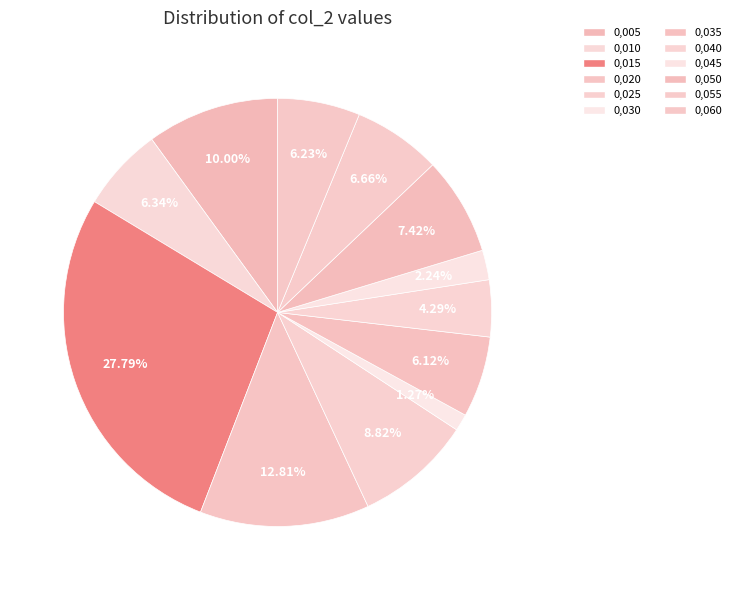

Count the number of slices in the pie.

12